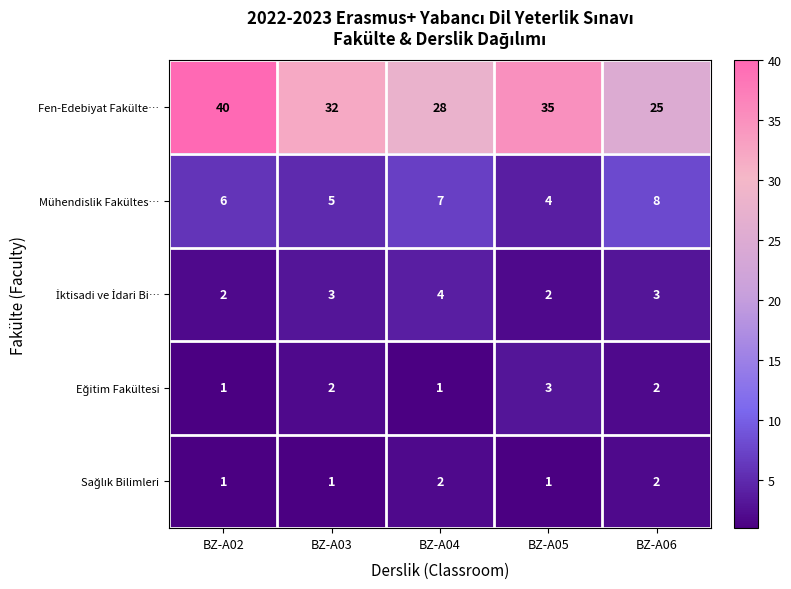

How many series are shown in this chart?

5